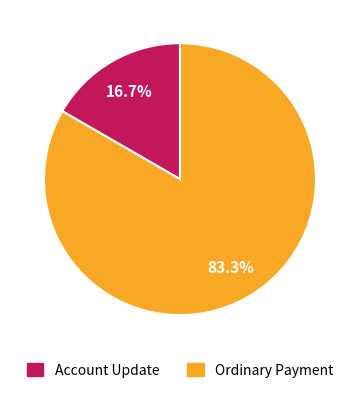

True or false: Account Update accounts for 62% of the total.

False